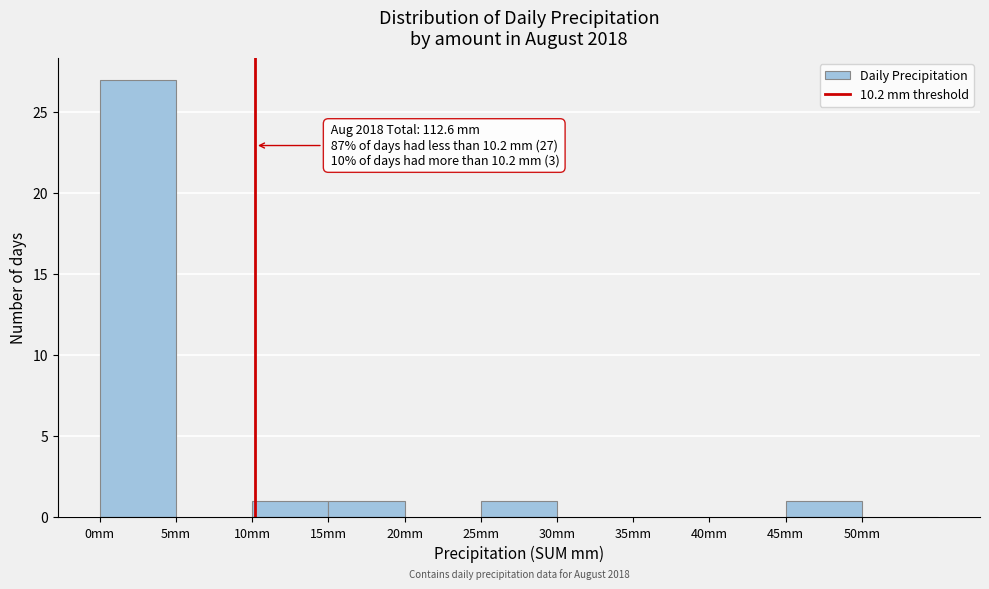

Over which range of the x-axis is the bar tallest?

0 to 5